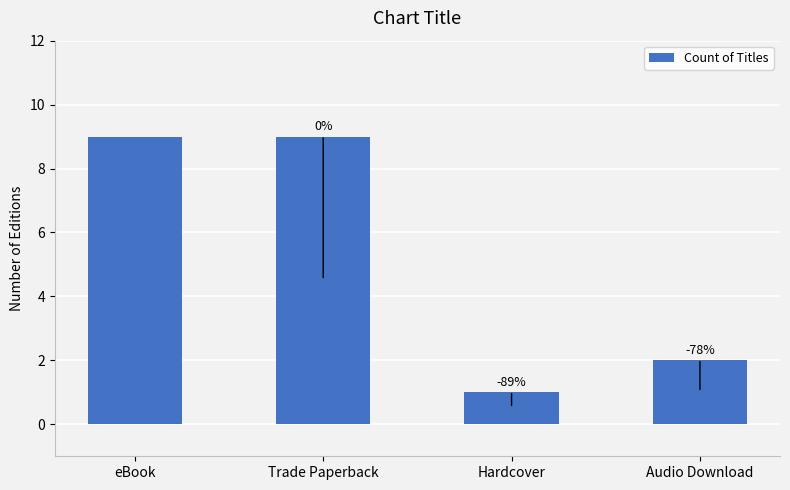

How many bars are there in total?

4